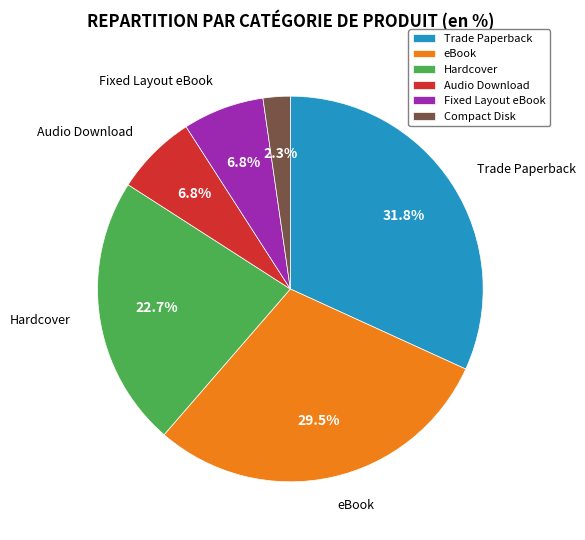

Does Audio Download represent more than half of the total?

No